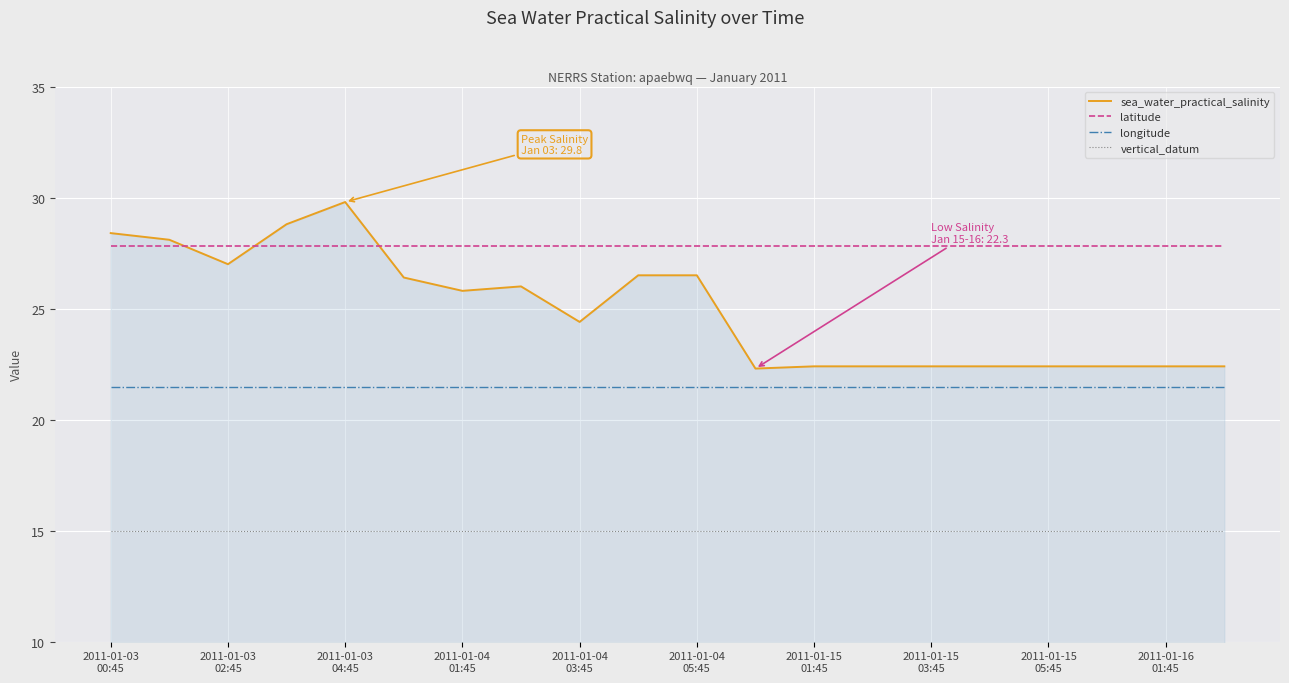

How many lines are shown in the chart?

4